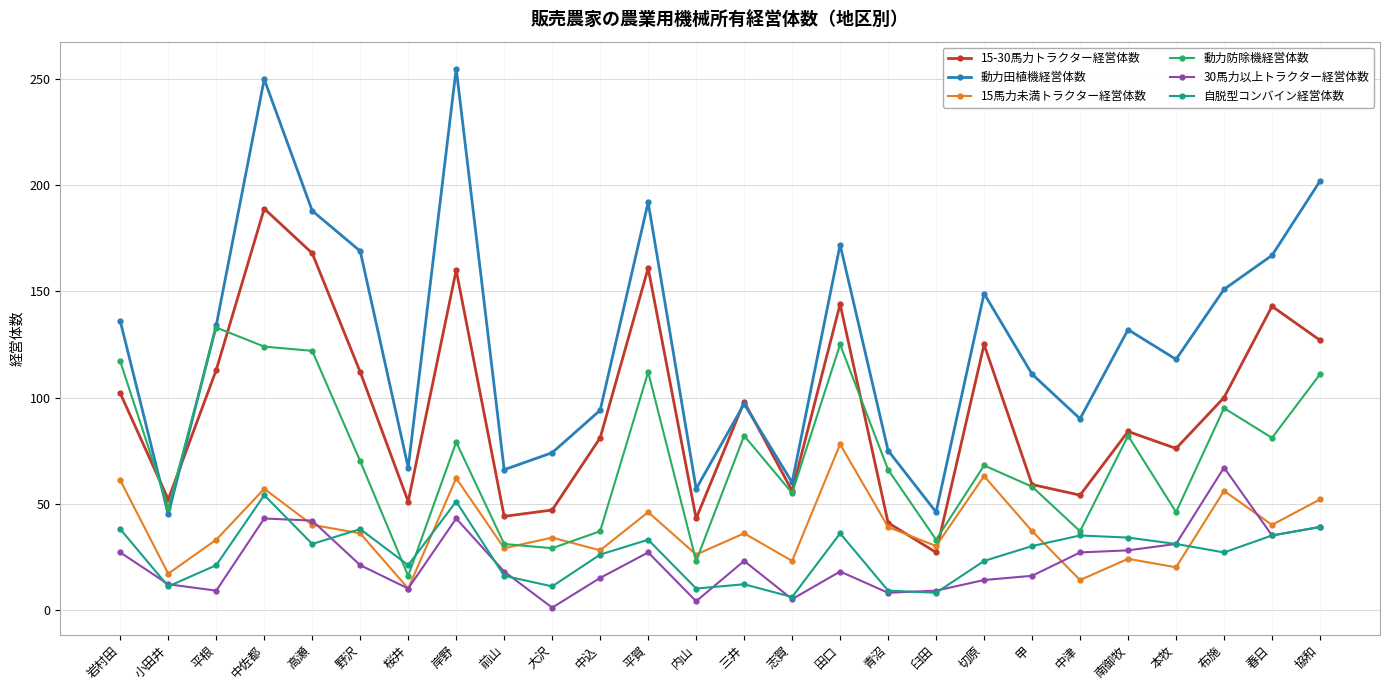

Which series has the largest total across all categories?

動力田植機経営体数